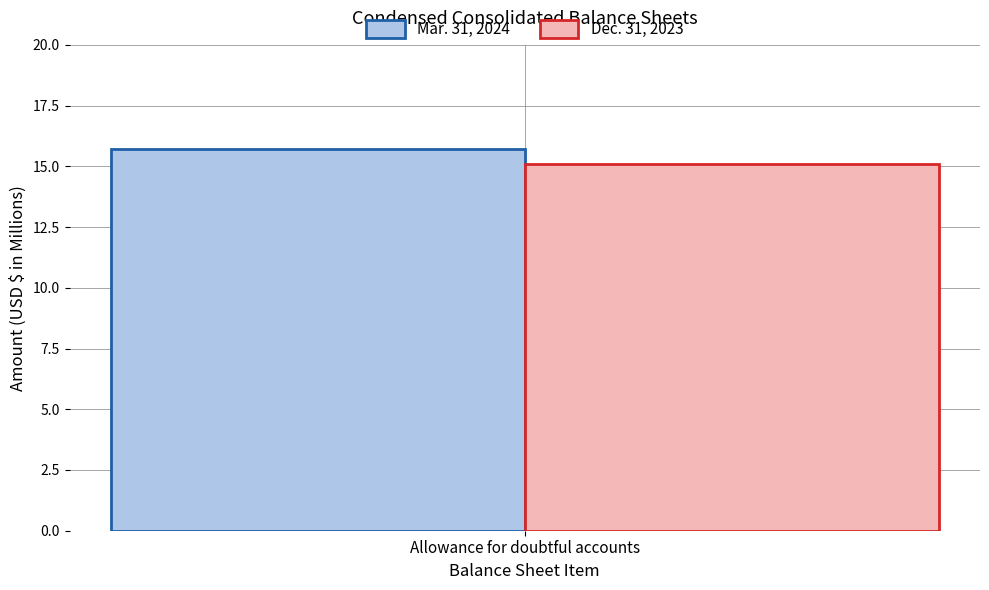

List the series in order of their overall mean, highest first.

Mar. 31, 2024, Dec. 31, 2023